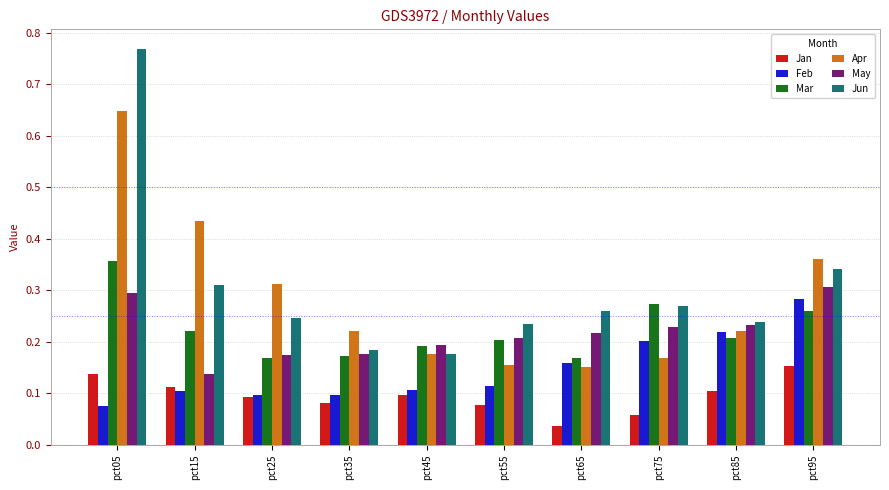

Which label corresponds to the largest value in the chart?

pct05